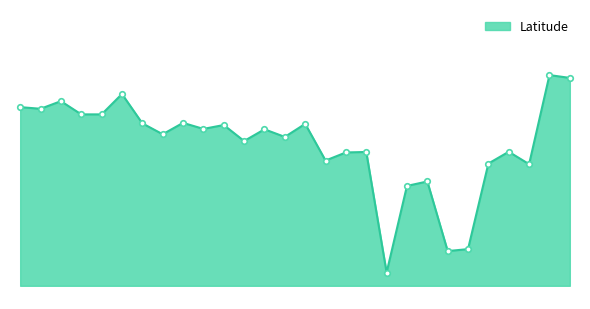

What is the maximum value shown in the chart?

55.9